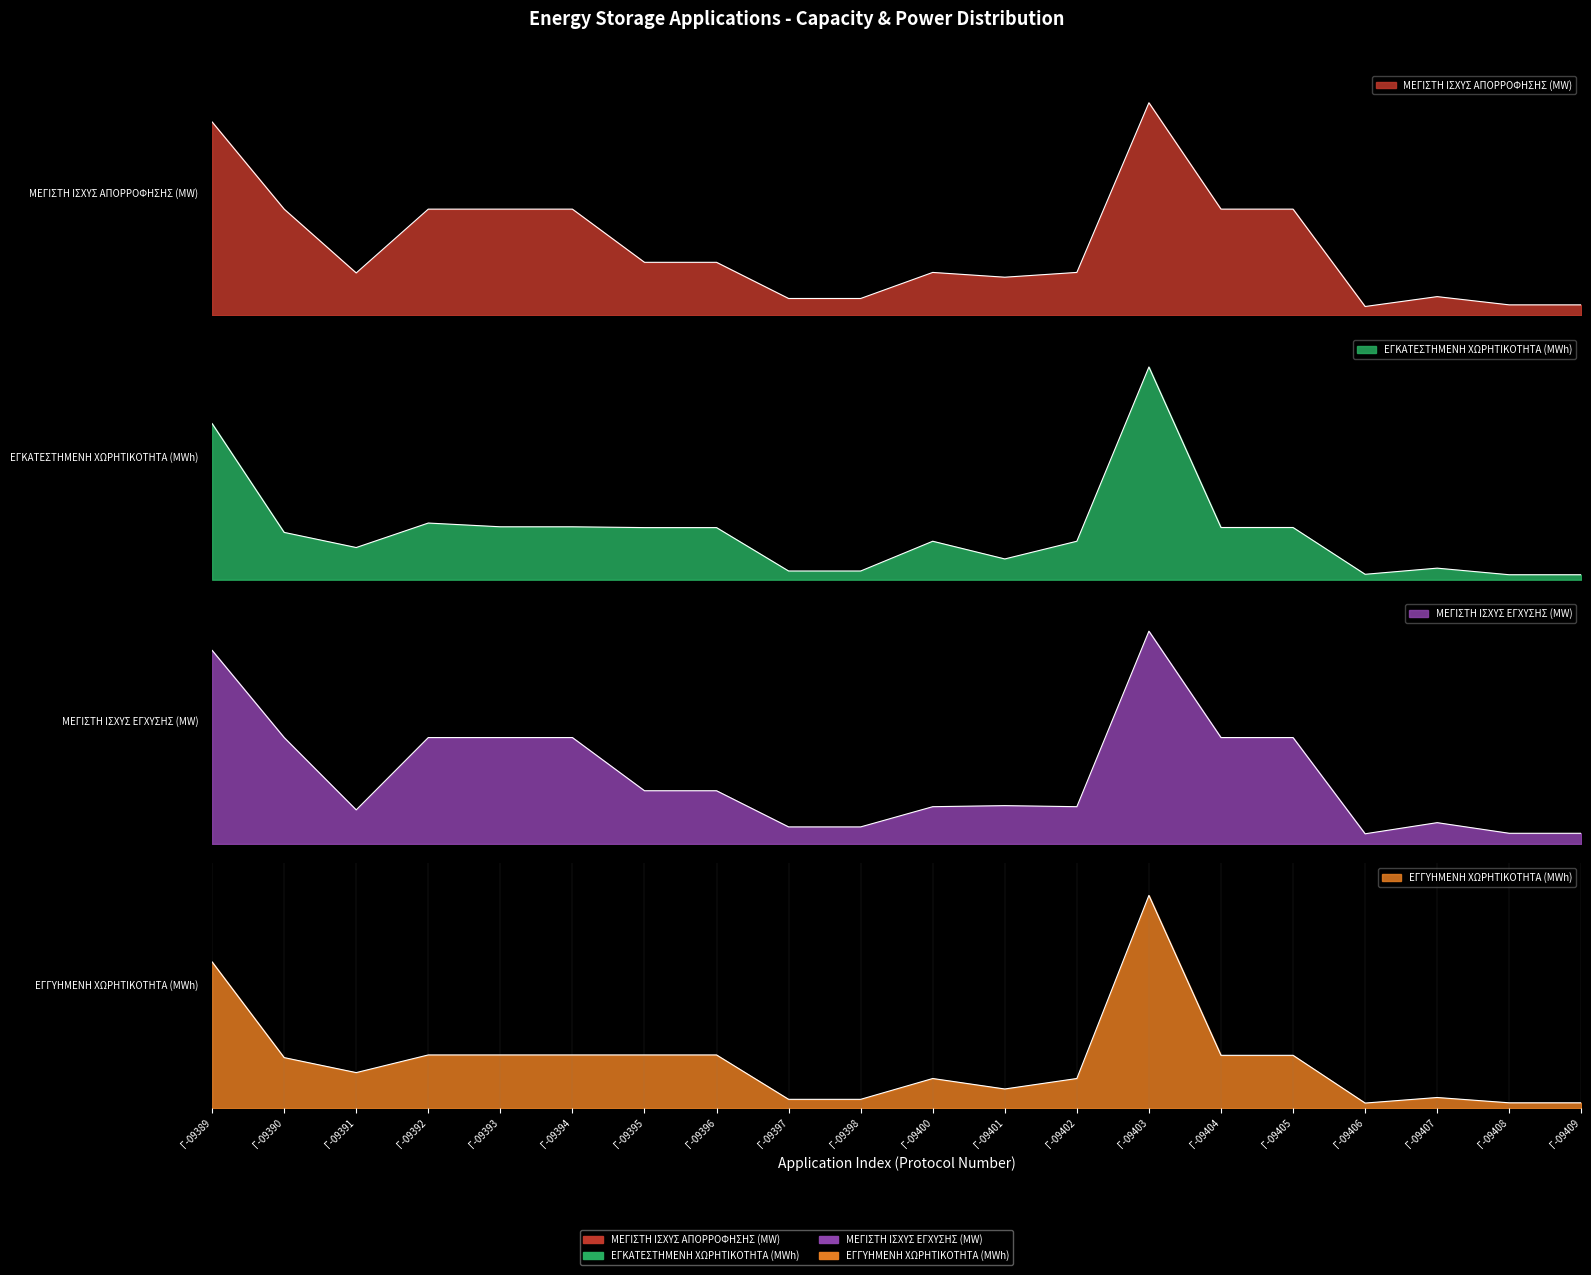

In ΕΓΚΑΤΕΣΤΗΜΕΝΗ ΧΩΡΗΤΙΚΟΤΗΤΑ (MWh), how many points are higher than both neighbors (excluding endpoints)?

4